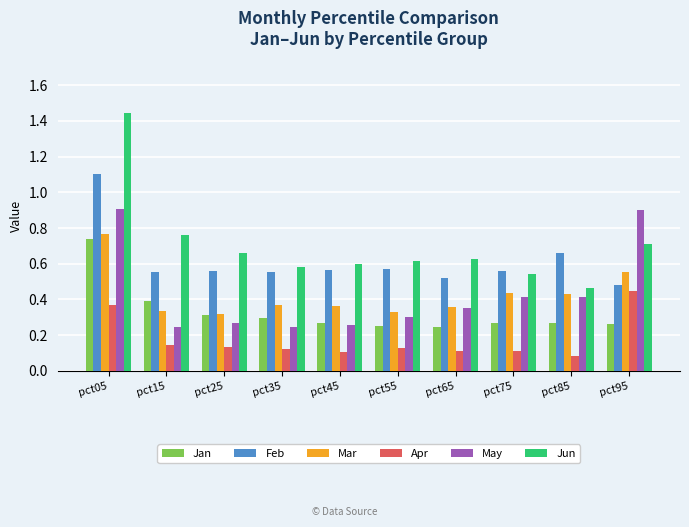

Which category has the lowest value across all series?

pct85